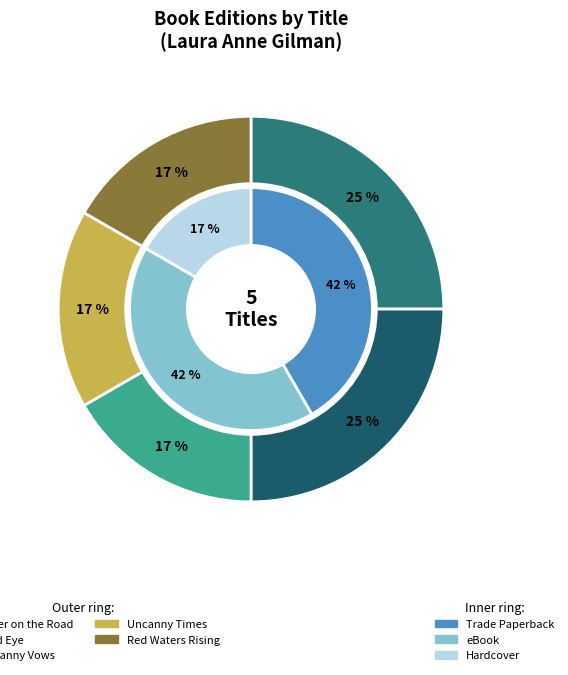

Is it true that Cold Eye is 32% of the pie?

False